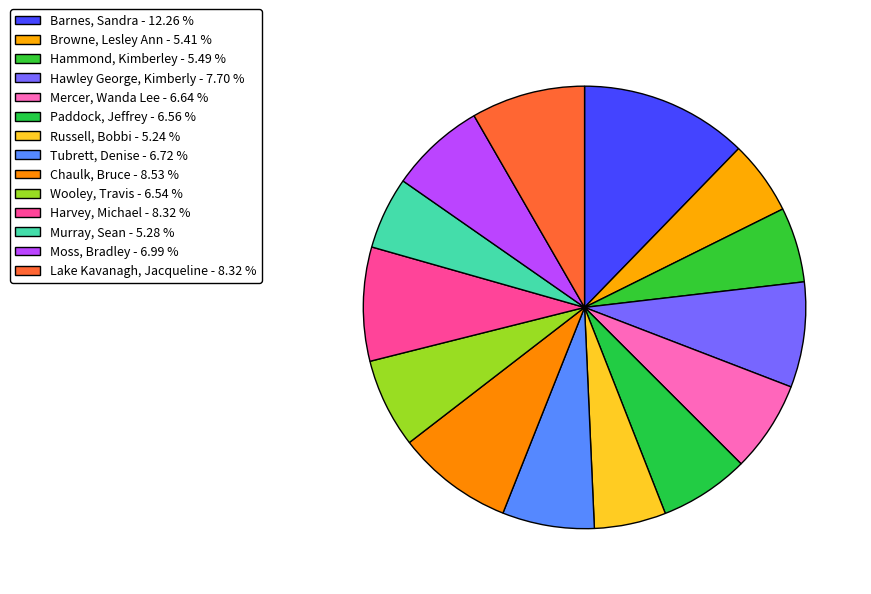

To the nearest percent, what is the difference between the largest and smallest slice percentages?

7%